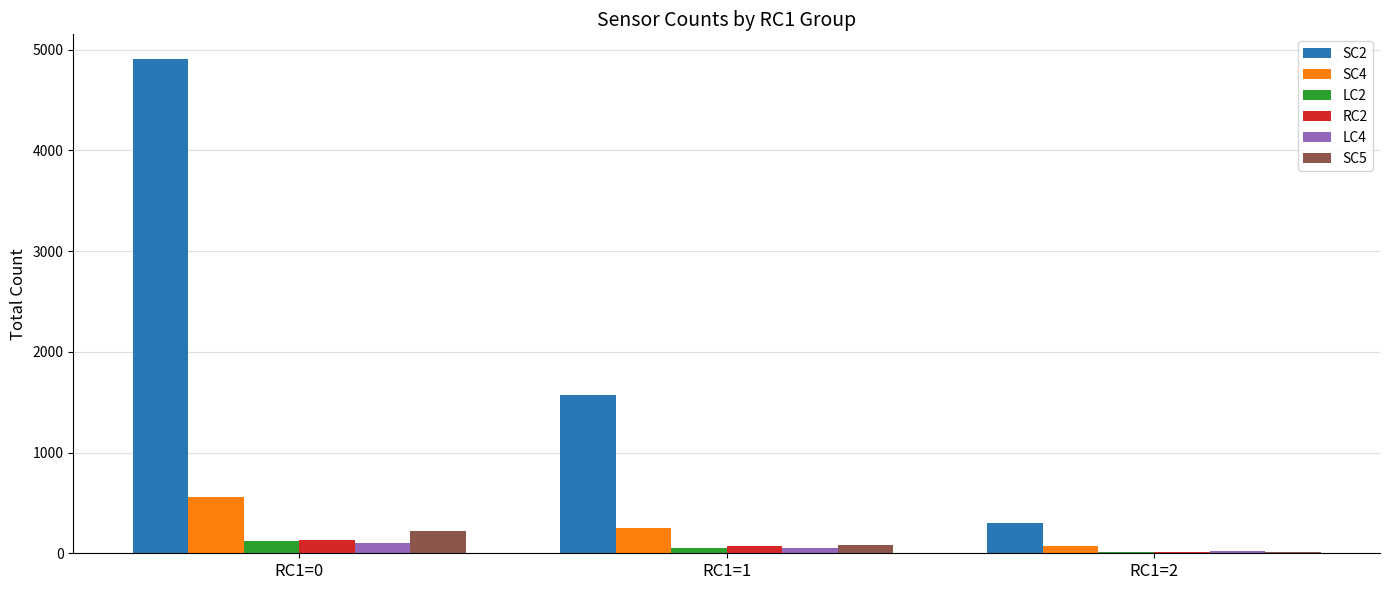

At which category is the sum across all series the highest?

RC1=0